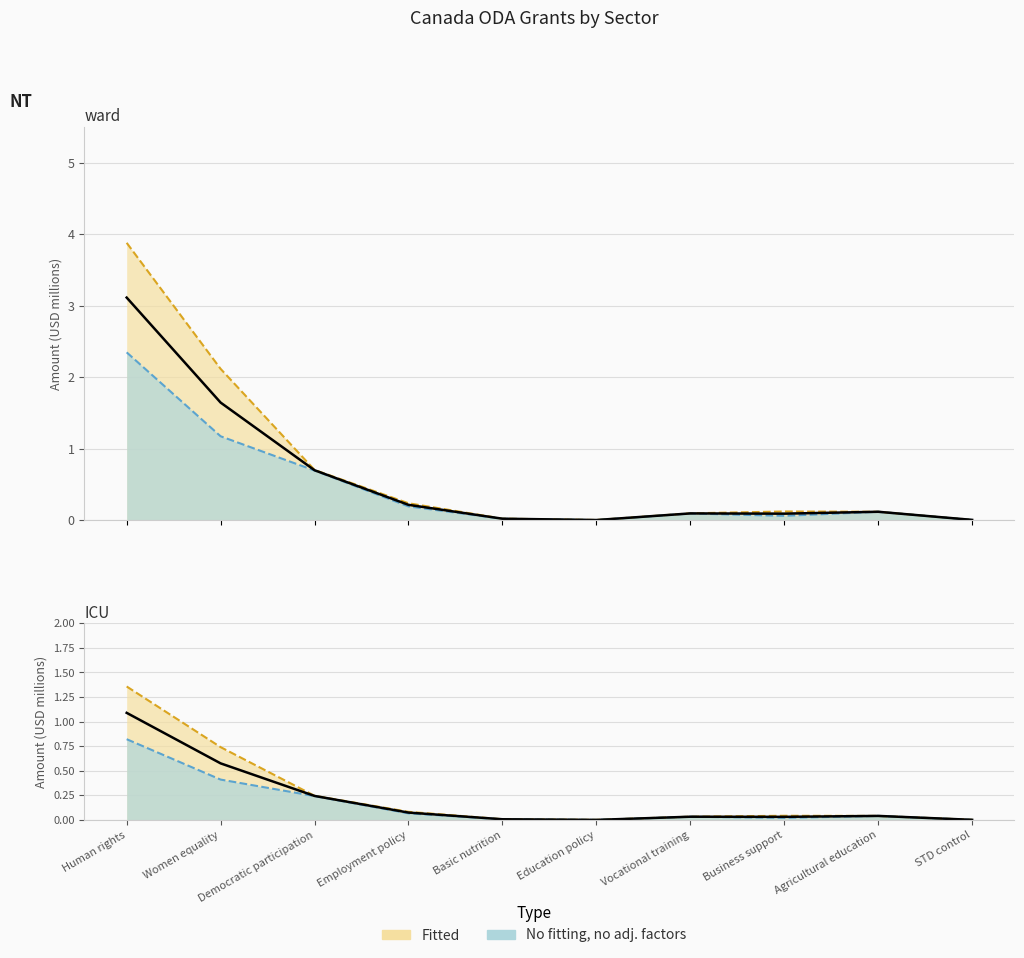

Where is the first local minimum for No fitting, no adj. factors?

Education policy